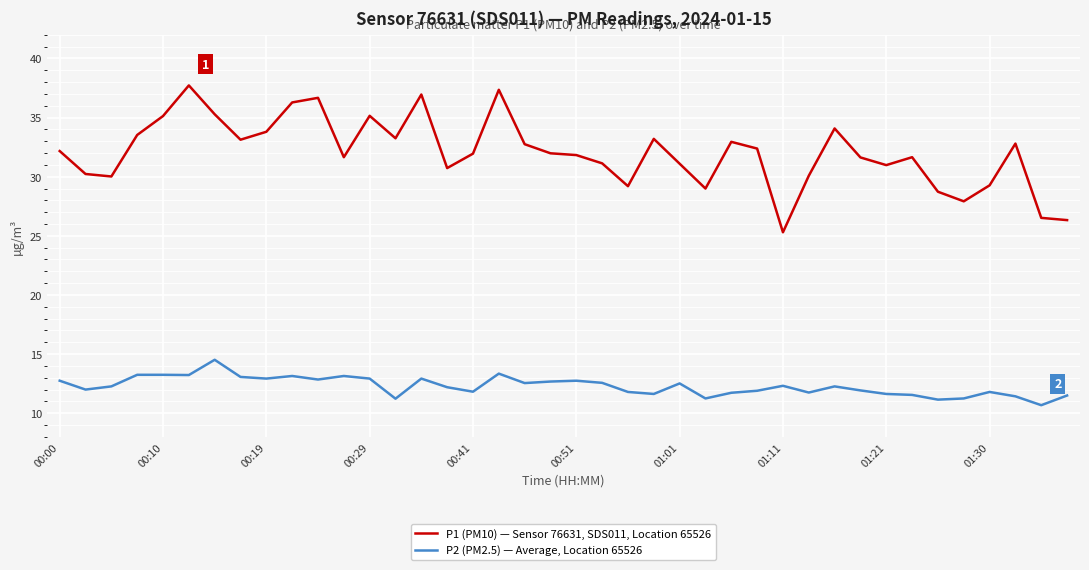

What is the highest value of the P1 (PM10) — Sensor 76631, SDS011, Location 65526 series?

37.7